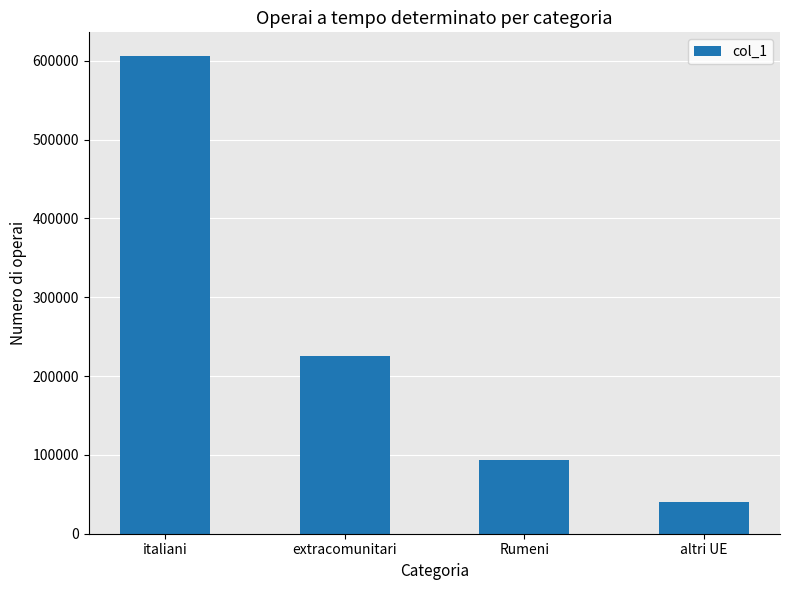

Which has a higher value, italiani or altri UE?

italiani